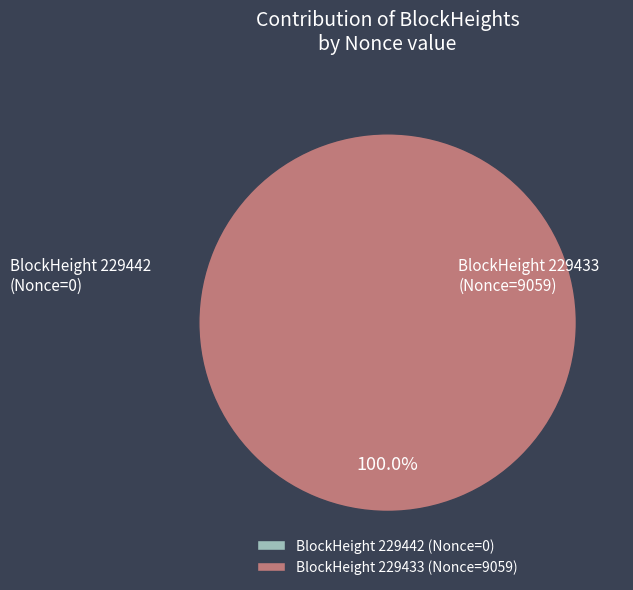

Rank the categories by value from lowest to highest.

229442, 229433